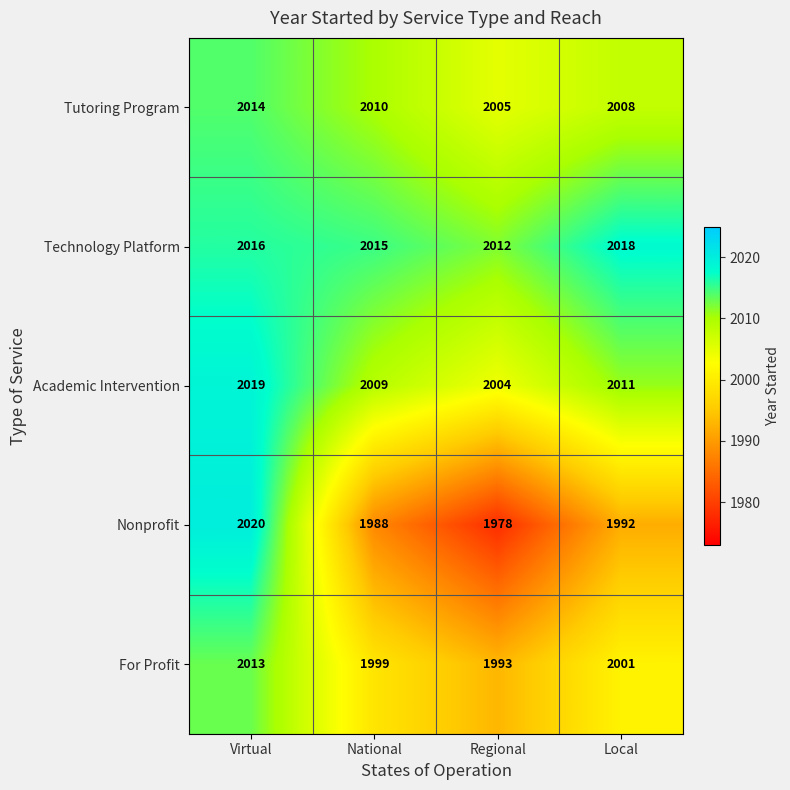

Reading left to right, list all the values displayed in this chart.

Tutoring Program: 2014	2010	2005	2008
Technology Platform: 2016	2015	2012	2018
Academic Intervention: 2019	2009	2004	2011
Nonprofit: 2020	1988	1978	1992
For Profit: 2013	1999	1993	2001